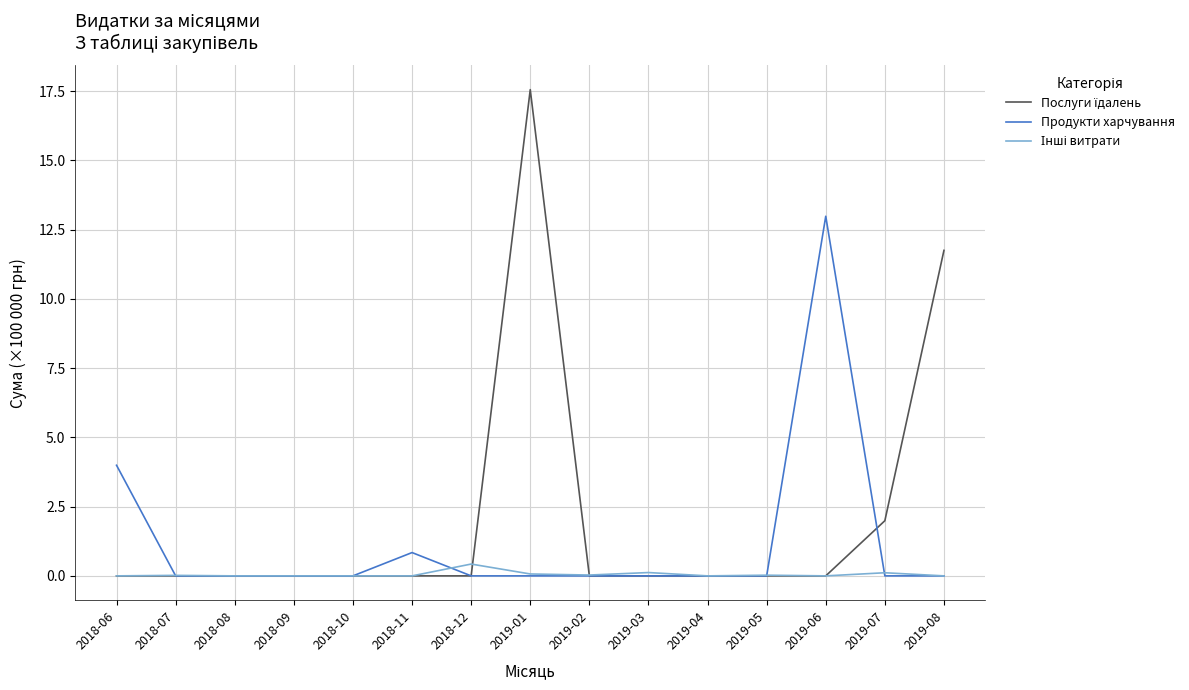

True or false: Продукти харчування has a value of 7.6 at 2019-01.

False